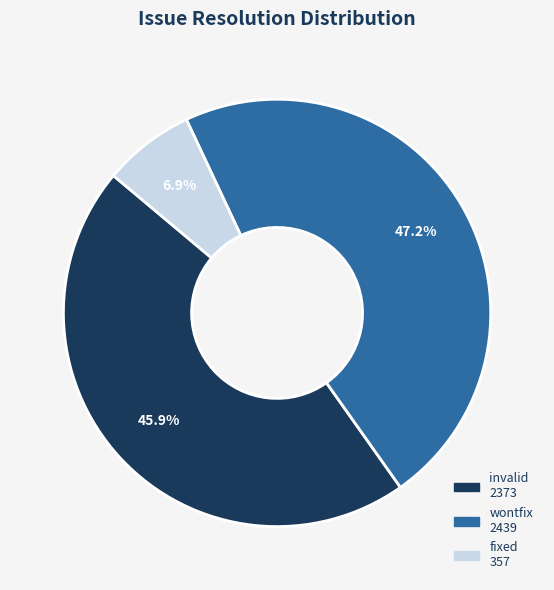

What is the ratio of the value at wontfix to the value at invalid?

1.0